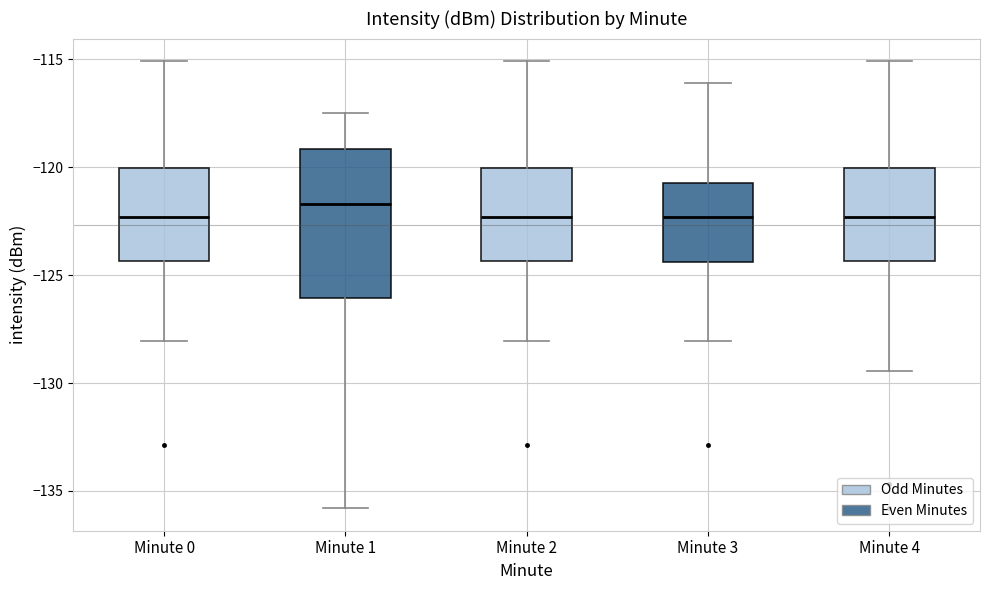

Comparing the boxes themselves (not the whiskers), which one is the tallest?

Minute 1